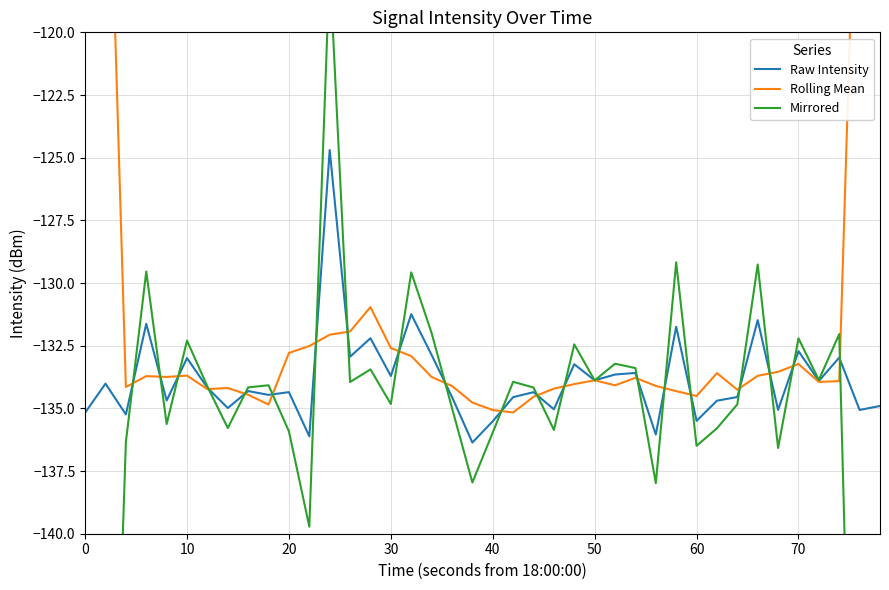

After their last crossing, which series has the higher values: Mirrored or Raw Intensity?

Raw Intensity